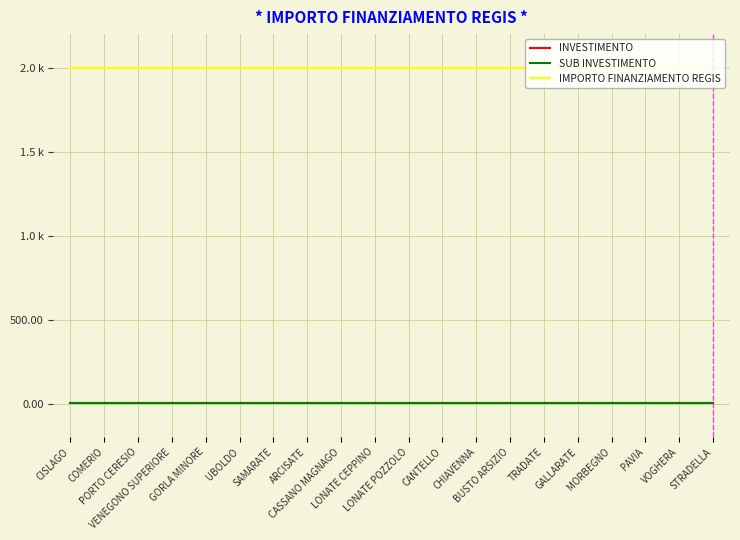

Does the chart have visible grid lines?

Yes